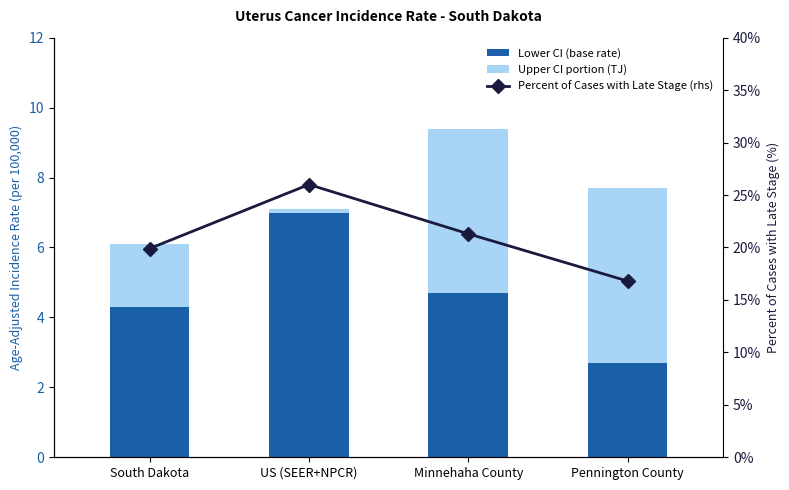

What is the label of the 1st bar from the right?

Pennington County